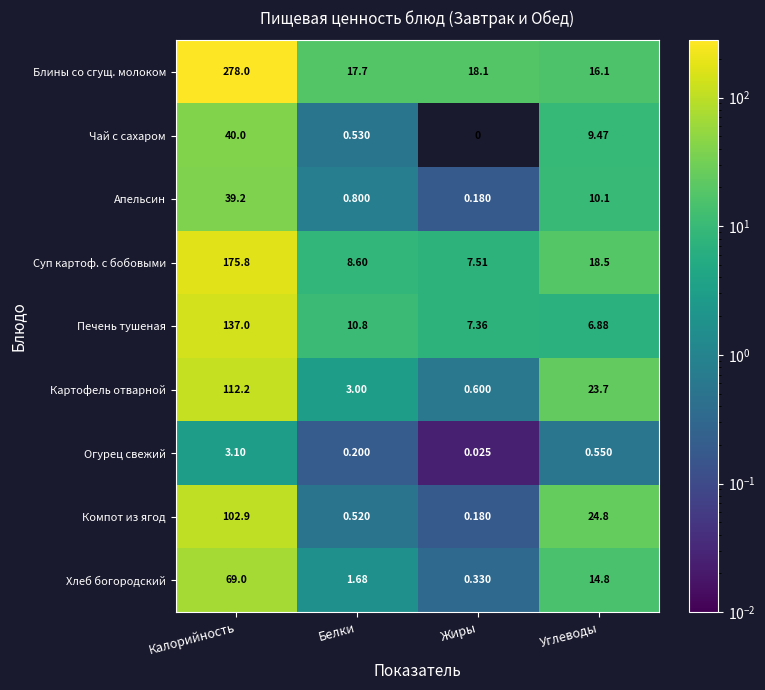

Rank the series at Калорийность from highest to lowest value.

Блины со сгущ. молоком, Суп картоф. с бобовыми, Печень тушеная, Картофель отварной, Компот из ягод, Хлеб богородский, Чай с сахаром, Апельсин, Огурец свежий